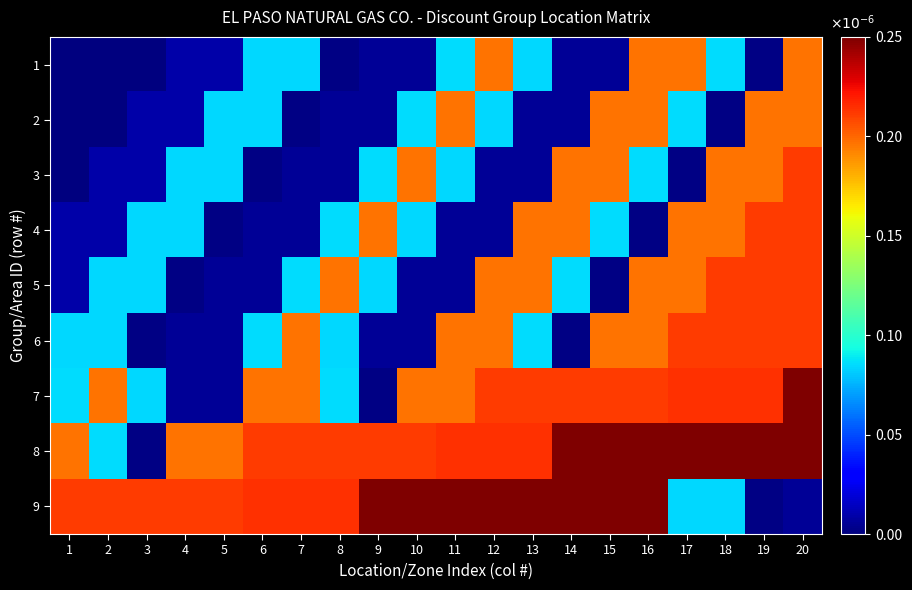

Which category has the lowest value across all series?

1